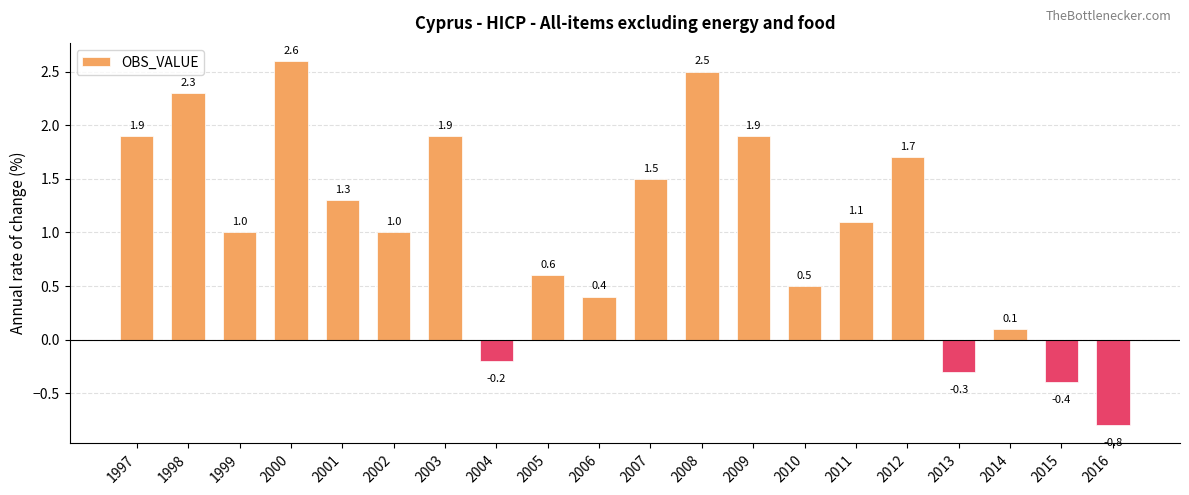

What is the difference between the maximum and minimum values?

3.4